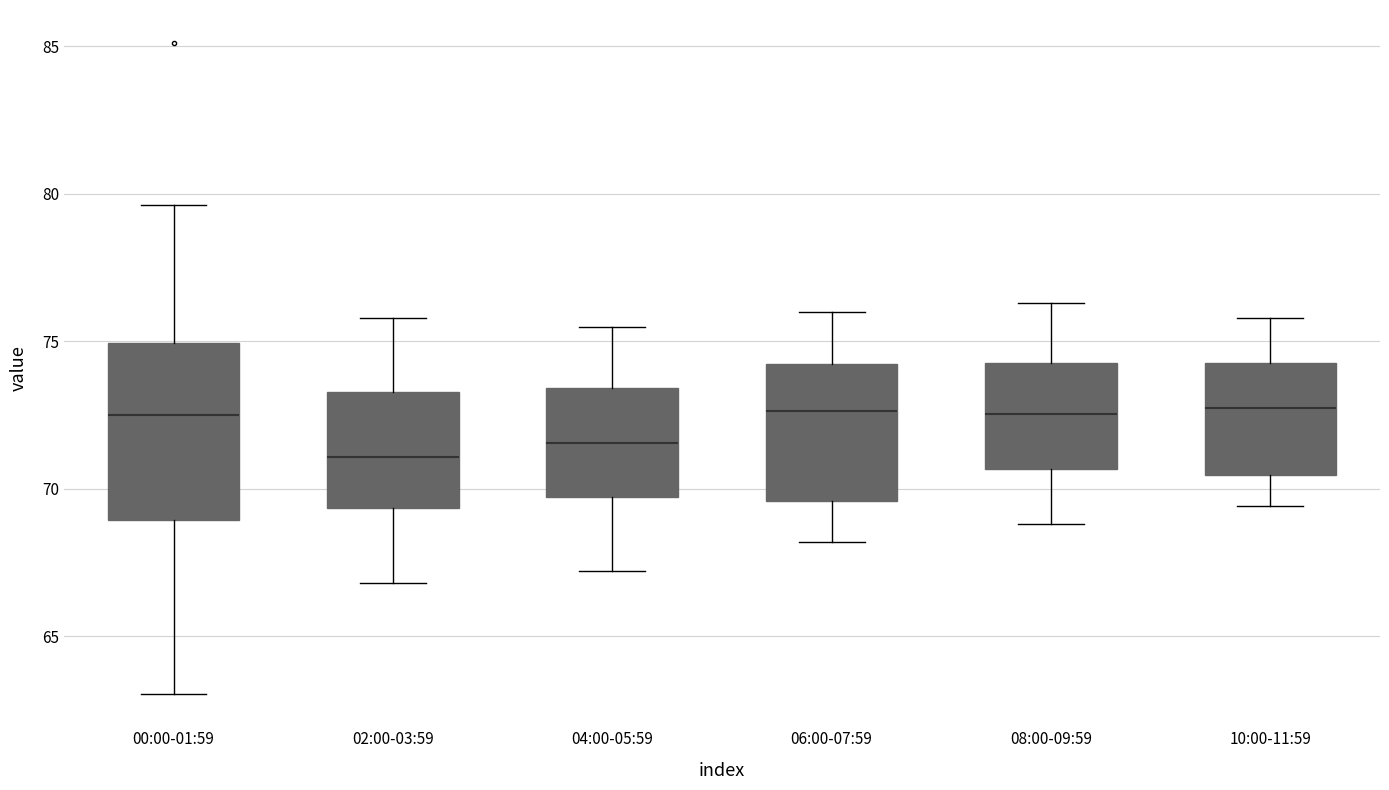

Reading left to right, transcribe this box plot: for each box, give where its median line is, the range the box spans, and where its two whiskers end, as read against the y-axis. The values are not printed on the chart, so give them approximately, as read against the axis.

00:00-01:59: median 72.5, box 69.0 to 75.0, whiskers 63.0 to 79.5
02:00-03:59: median 71.0, box 69.5 to 73.5, whiskers 67.0 to 76.0
04:00-05:59: median 71.5, box 69.5 to 73.5, whiskers 67.0 to 75.5
06:00-07:59: median 72.5, box 69.5 to 74.0, whiskers 68.0 to 76.0
08:00-09:59: median 72.5, box 70.5 to 74.5, whiskers 69.0 to 76.5
10:00-11:59: median 73.0, box 70.5 to 74.5, whiskers 69.5 to 76.0